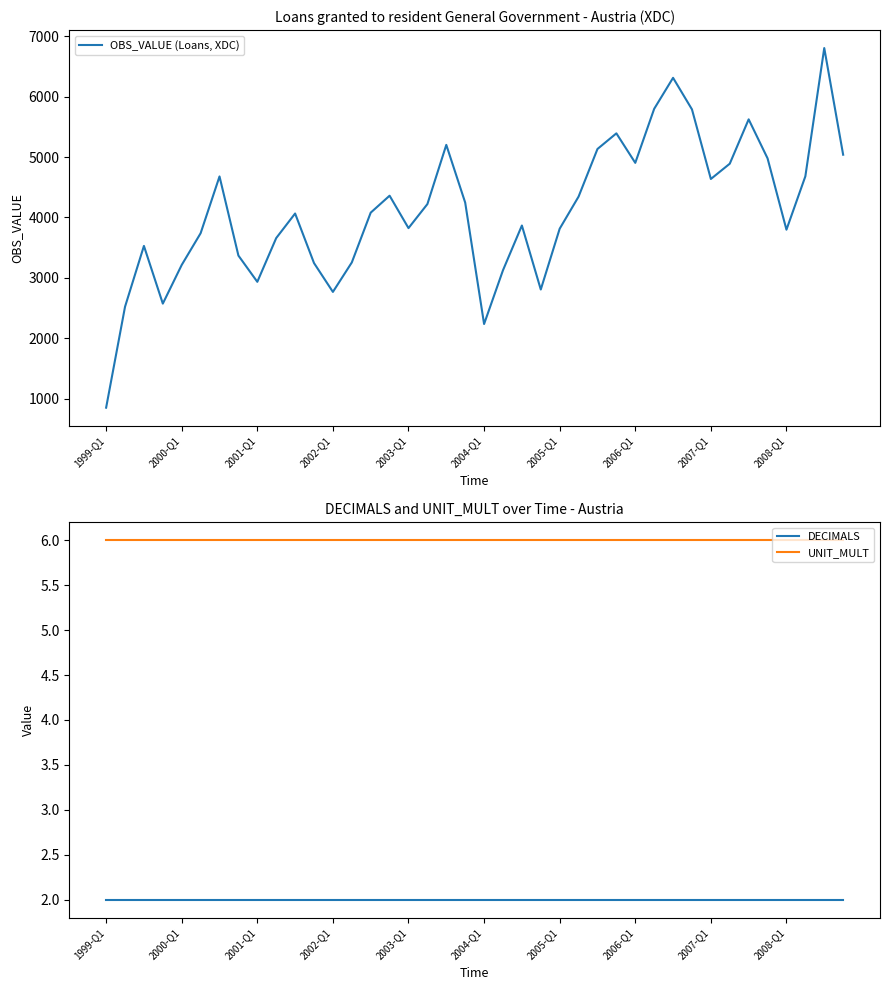

What is the difference between the maximum and minimum values in the OBS_VALUE (Loans, XDC) series?

5958